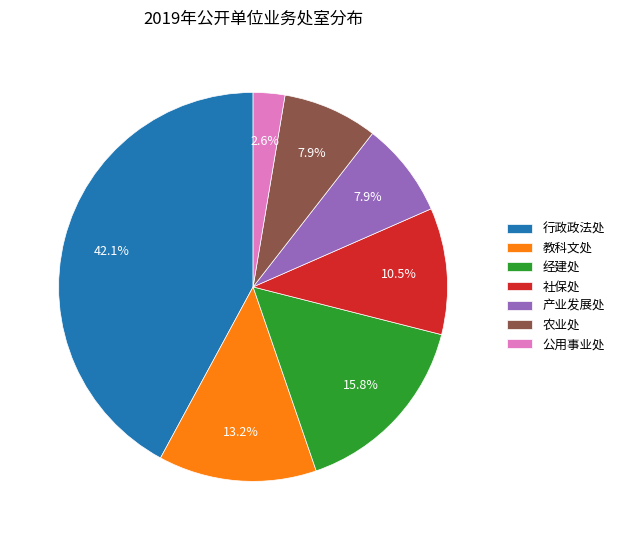

To the nearest percent, what is the difference between the 公用事业处 and 产业发展处 slice percentages?

5%